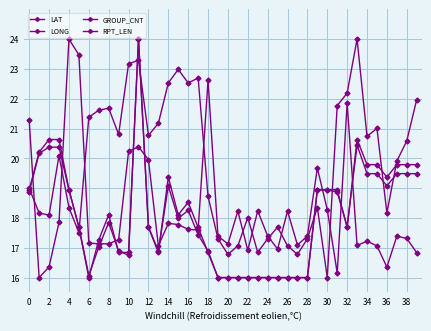

Reading left to right, list all the values displayed in this chart.

LAT: 19.0	18.2	18.1	20.1	18.4	17.5	21.4	21.6	21.7	20.8	23.2	23.3	20.8	21.2	22.5	23.0	22.5	22.7	18.7	17.3	16.8	17.1	18.0	16.8	17.3	17.7	17.1	16.8	17.3	18.4	16.0	21.8	22.2	24.0	20.7	21.0	18.2	19.9	20.6	22.0
LONG: 21.3	16.0	16.4	17.9	24.0	23.5	17.2	17.1	17.1	17.3	20.2	20.4	20.0	17.1	17.8	17.8	17.6	17.6	22.6	17.4	17.1	18.2	16.9	18.2	17.4	17.0	18.2	17.1	17.4	19.7	18.3	16.2	21.9	17.1	17.2	17.1	16.4	17.4	17.3	16.8
GROUP_CNT: 18.9	20.2	20.6	20.6	18.9	17.7	16.0	17.3	18.1	16.8	16.8	24.0	17.7	16.8	19.4	18.1	18.5	17.7	16.8	16.0	16.0	16.0	16.0	16.0	16.0	16.0	16.0	16.0	16.0	18.9	18.9	18.9	17.7	20.6	19.8	19.8	19.4	19.8	19.8	19.8
RPT_LEN: 18.9	20.2	20.4	20.4	18.9	17.7	16.1	17.0	17.8	16.9	16.8	24.0	17.7	16.9	19.1	18.0	18.3	17.4	16.9	16.0	16.0	16.0	16.0	16.0	16.0	16.0	16.0	16.0	16.0	18.9	18.9	18.9	17.7	20.4	19.5	19.5	19.1	19.5	19.5	19.5